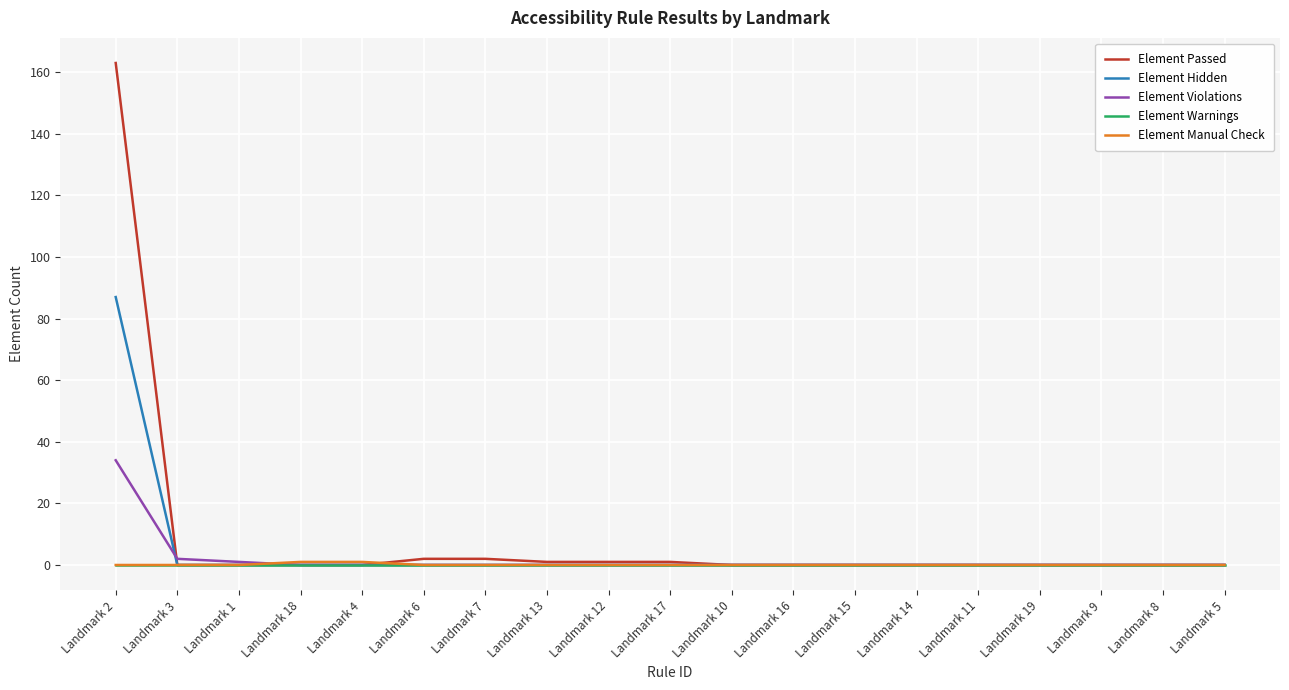

At how many categories does at least one series exceed 17?

1